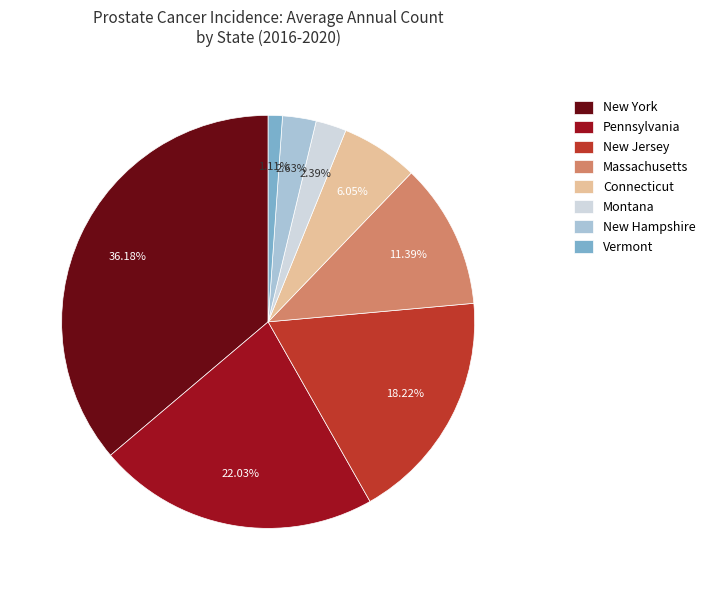

Combined, do Montana and New Hampshire account for over 50%?

No